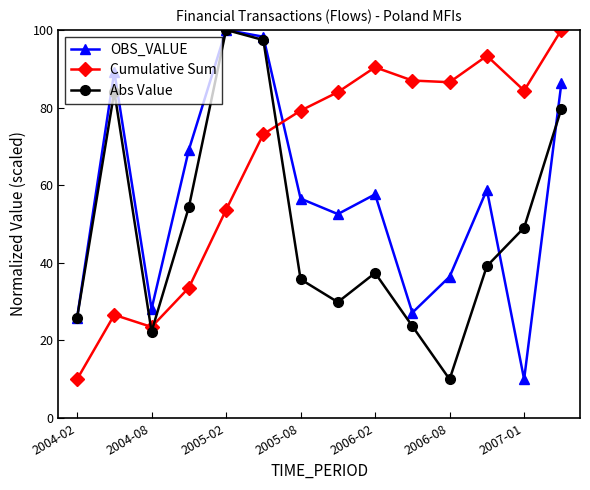

Does the chart have visible grid lines?

No